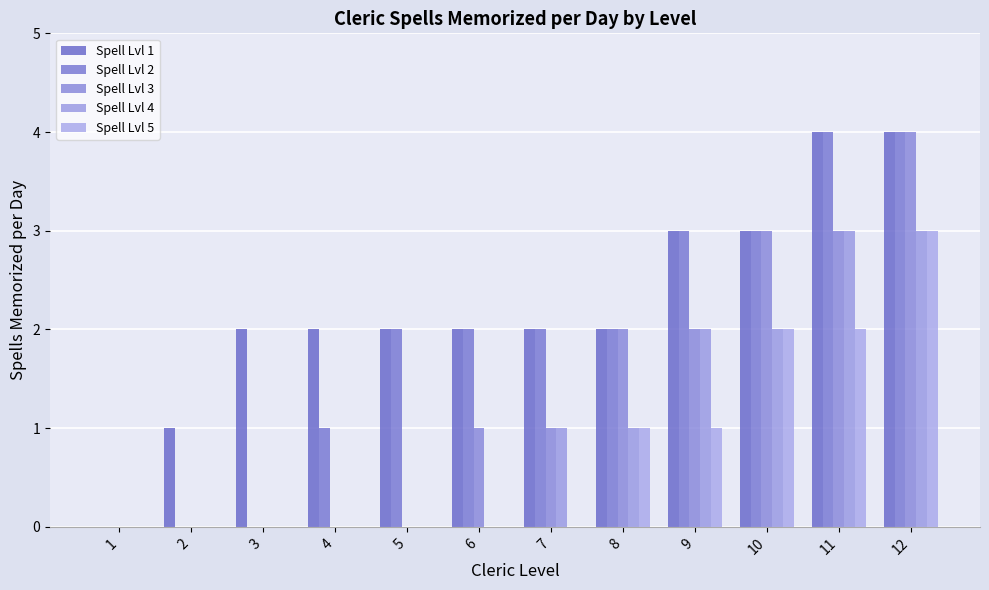

What is the value of the Spell Lvl 1 bar at the 11th from the left?

4